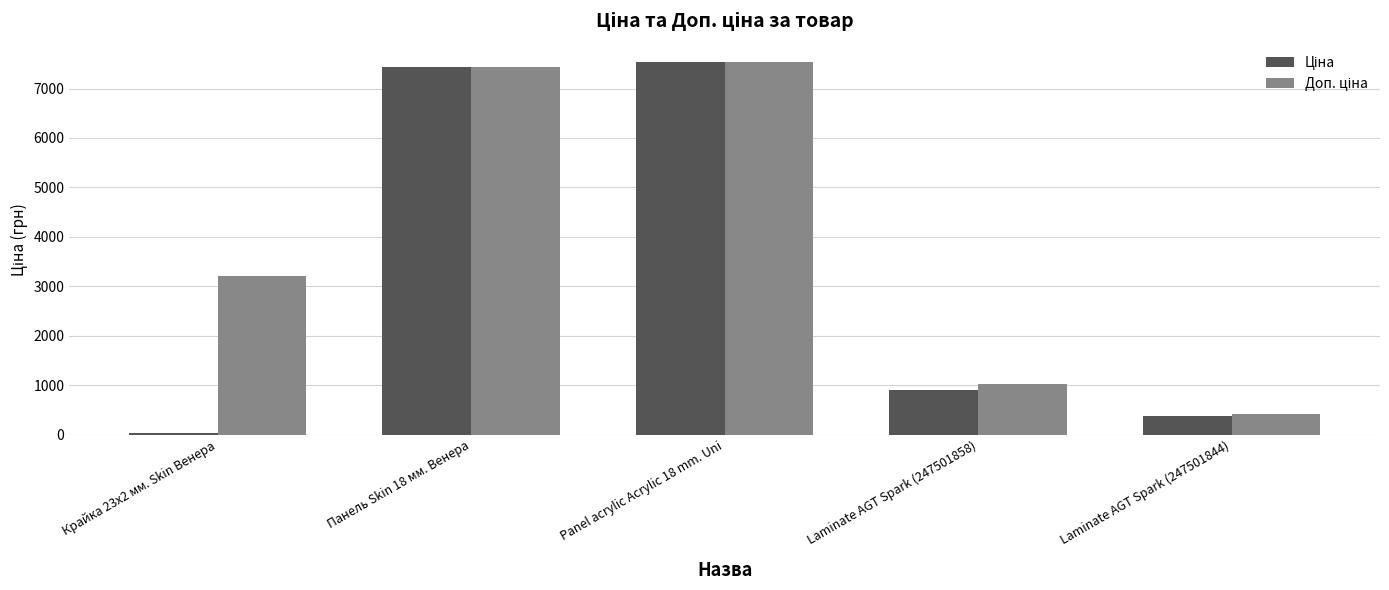

How many bars are there in total?

10